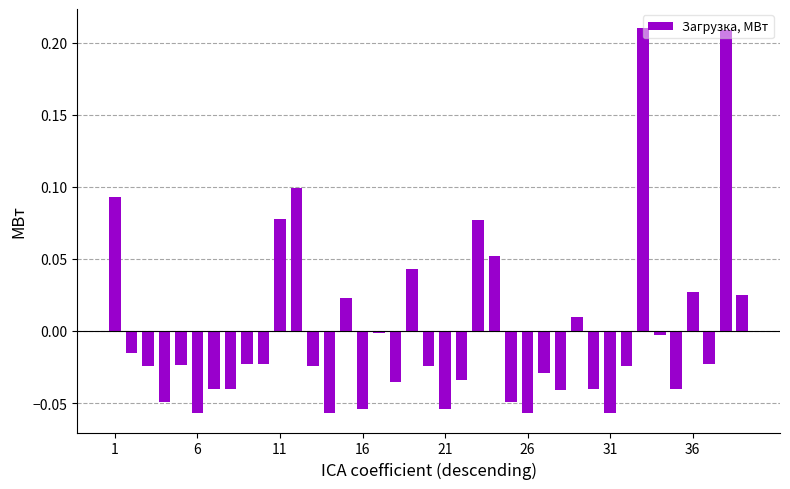

What is the difference between the second highest and second lowest values?

0.3